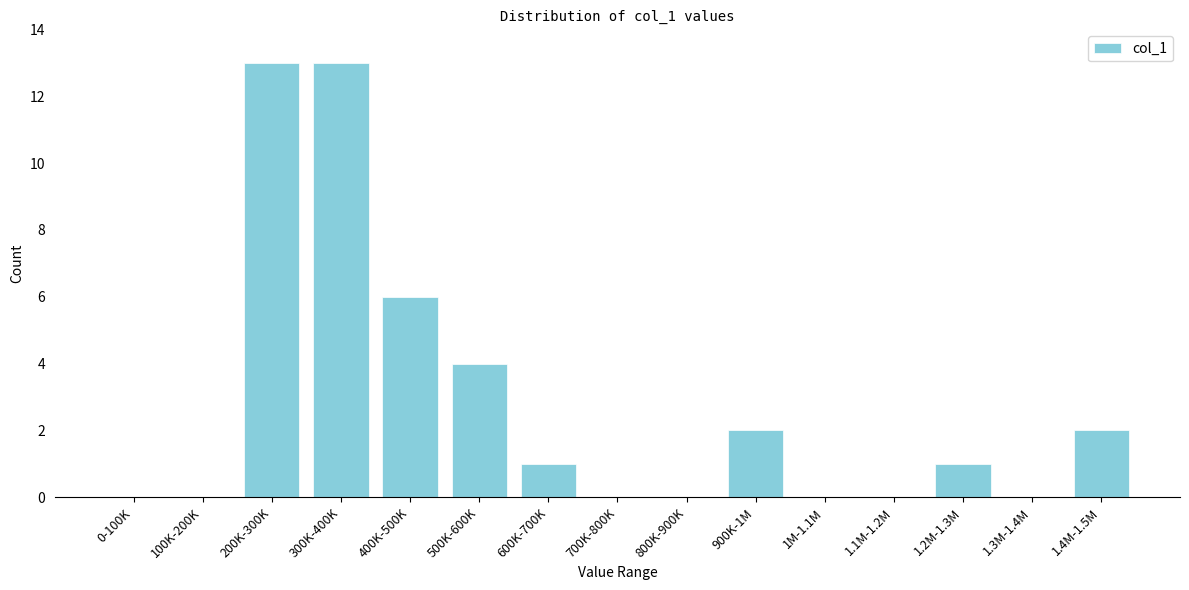

Reading left to right, extract all data points from this chart.

0-100K=0	100K-200K=0	200K-300K=13	300K-400K=13	400K-500K=6	500K-600K=4	600K-700K=1	700K-800K=0	800K-900K=0	900K-1M=2	1M-1.1M=0	1.1M-1.2M=0	1.2M-1.3M=1	1.3M-1.4M=0	1.4M-1.5M=2